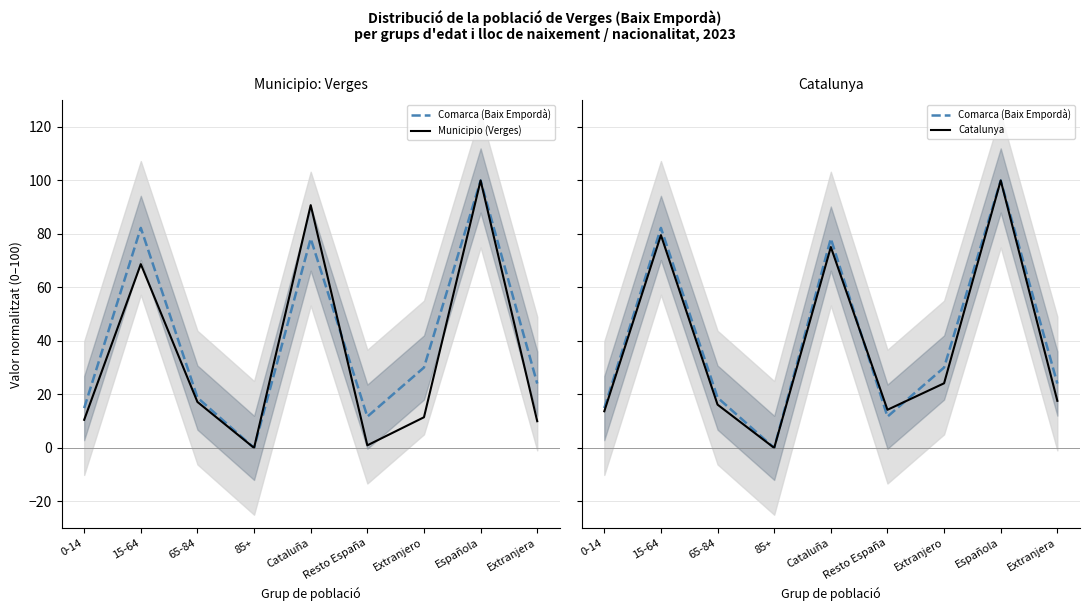

How many intersections are there between Municipio (Verges) and Comarca (Baix Empordà)?

1